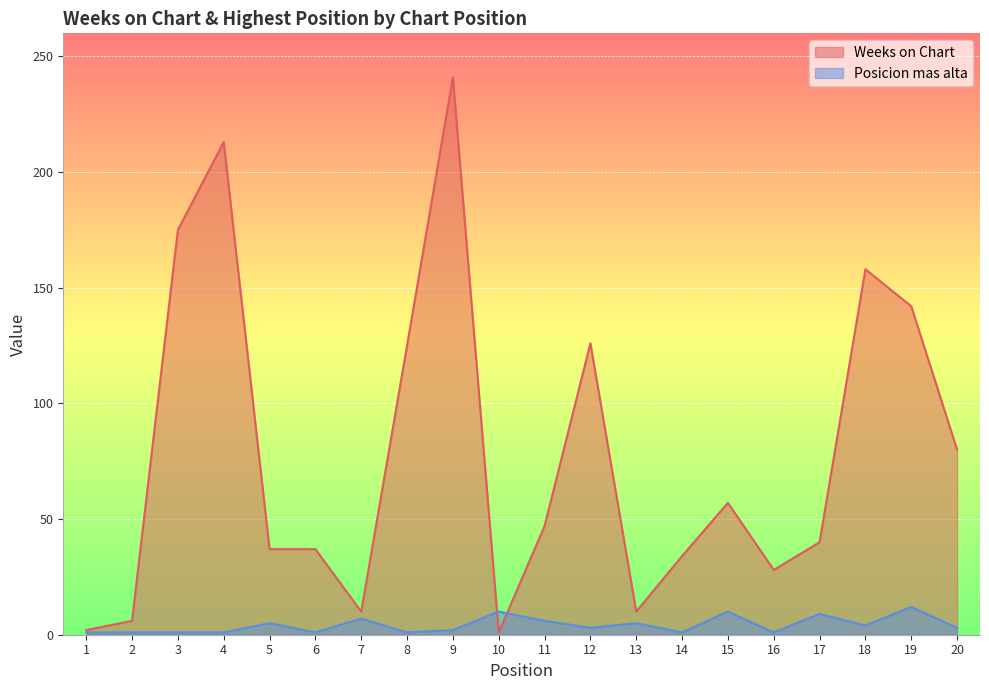

What is the sum of the Posicion mas alta values at 18 and 17?

13